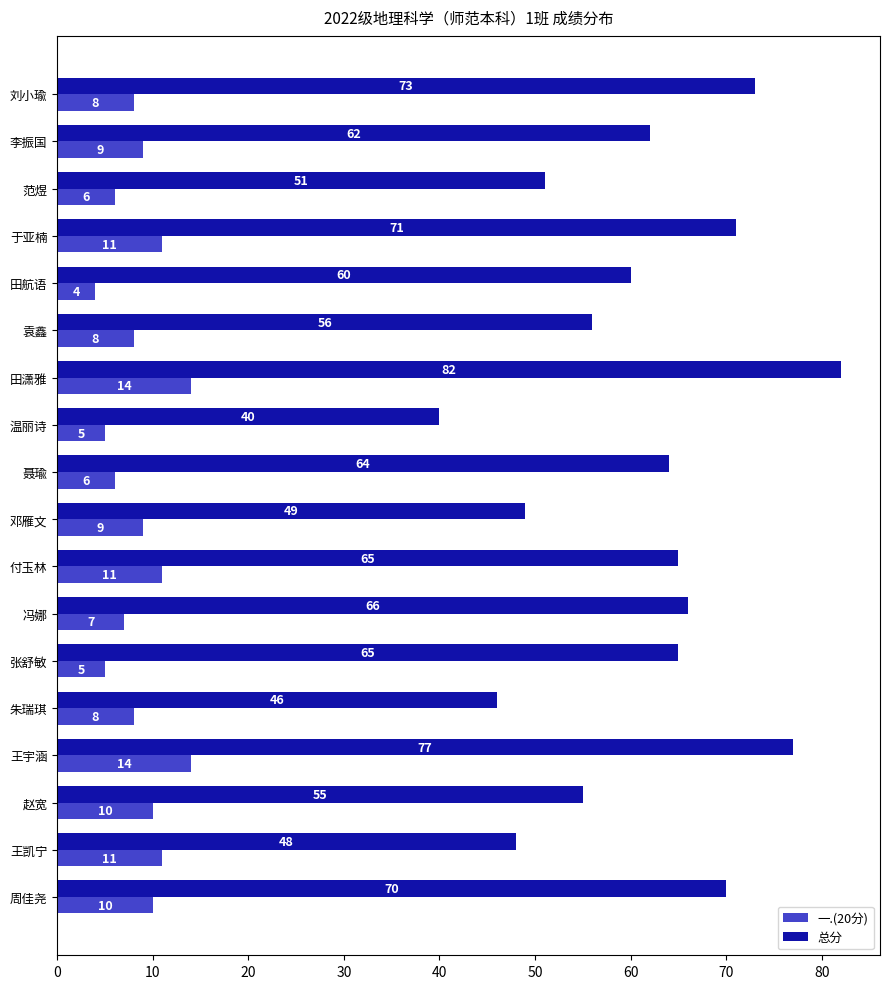

Which series has the widest spread of values?

总分